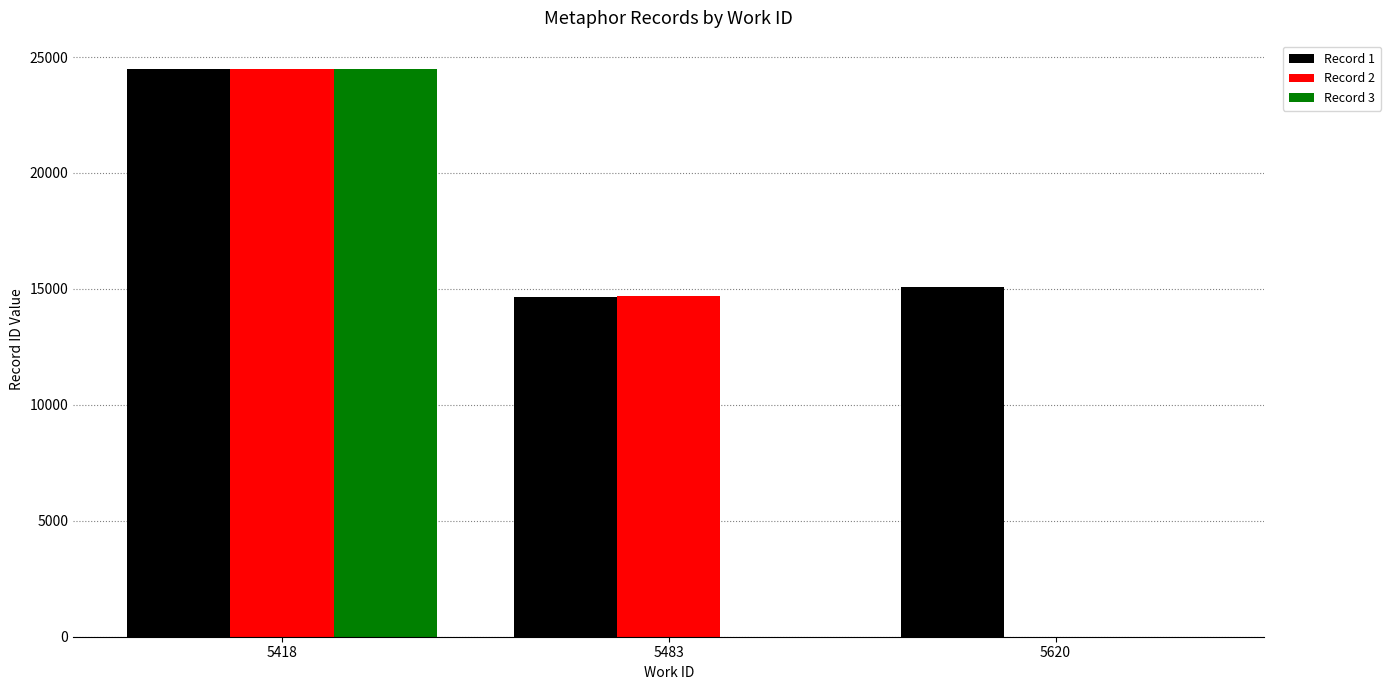

Which label corresponds to the largest value in the chart?

5418